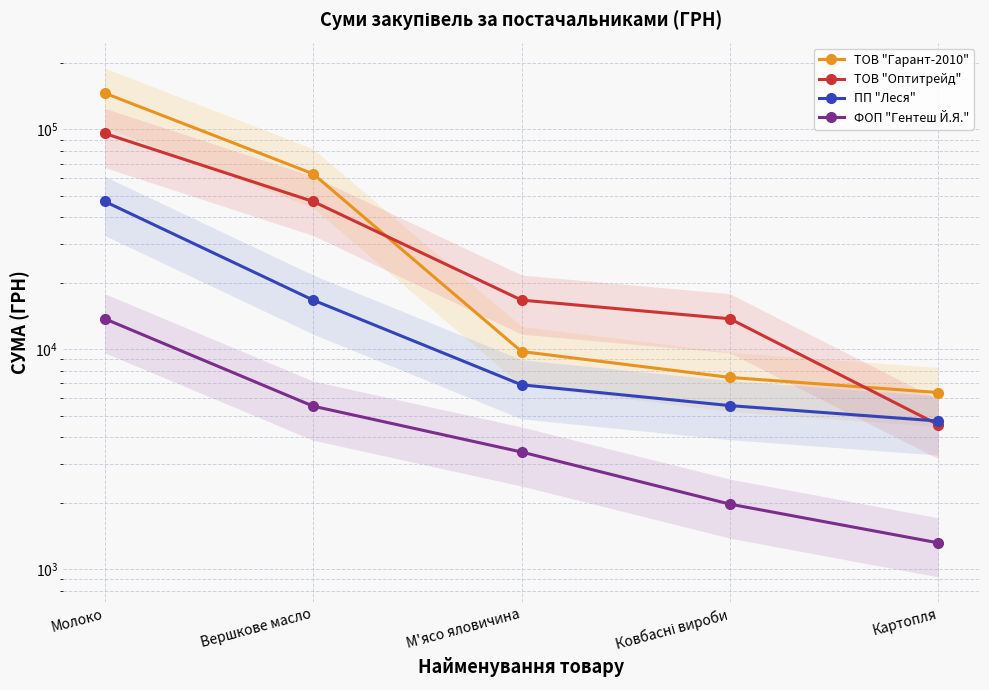

True or false: ТОВ "Гарант-2010" has more than 2 points higher than both neighbors.

False